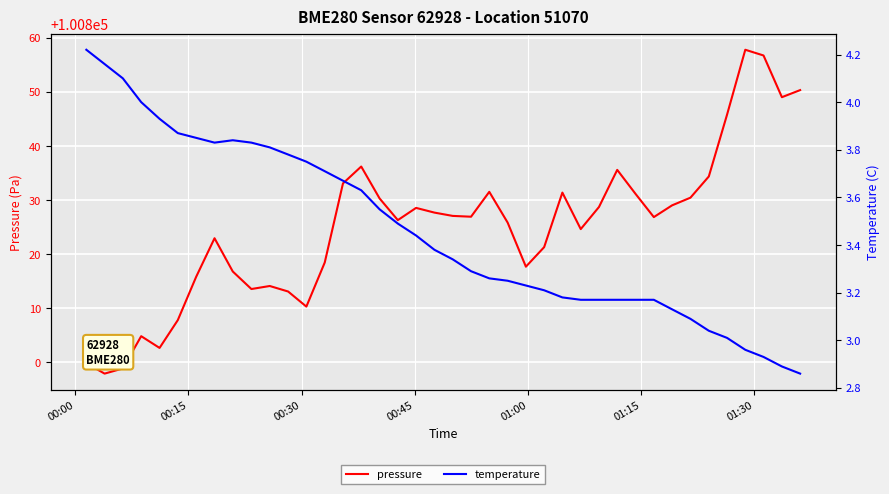

True or false: temperature has more than 1 points higher than both neighbors.

False